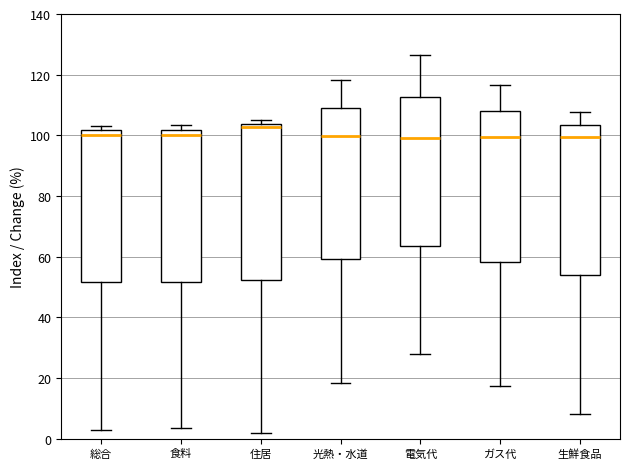

Which box has the highest median line?

住居